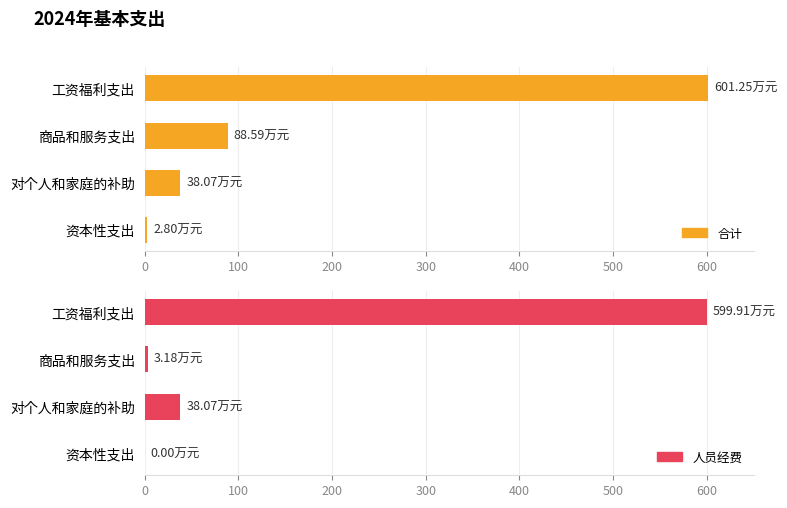

Count the number of categories in the chart.

4